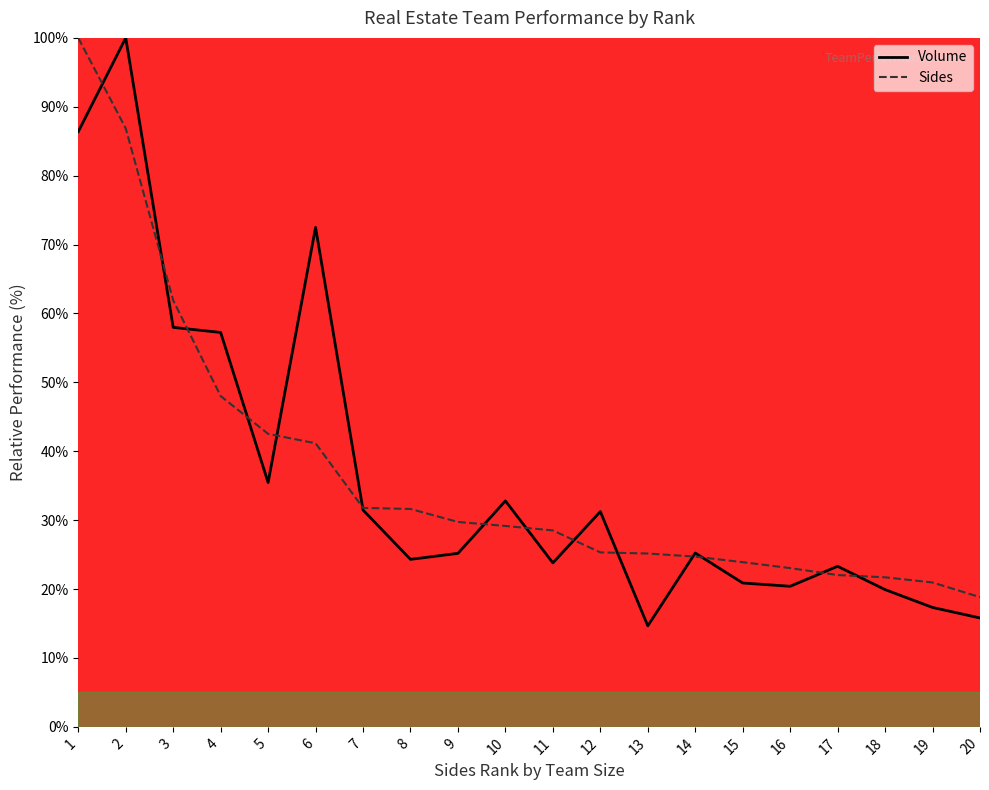

Does the chart have visible grid lines?

No